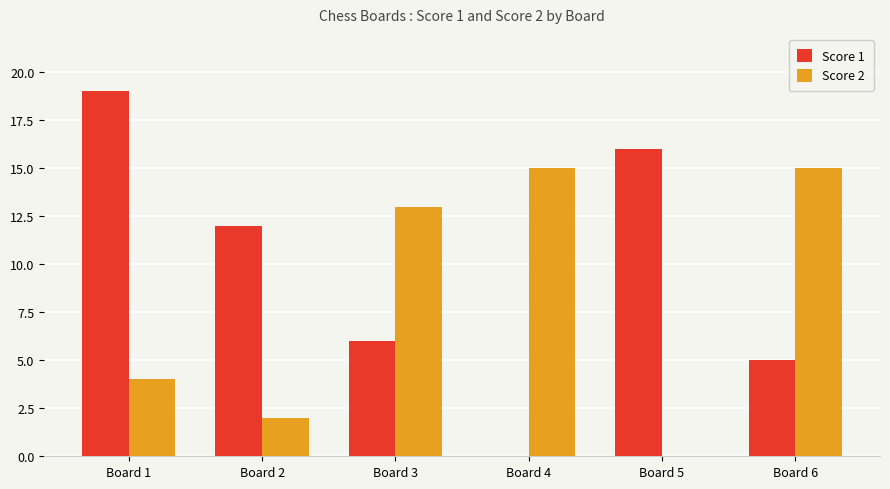

What is the sum of all Score 1 values?

58